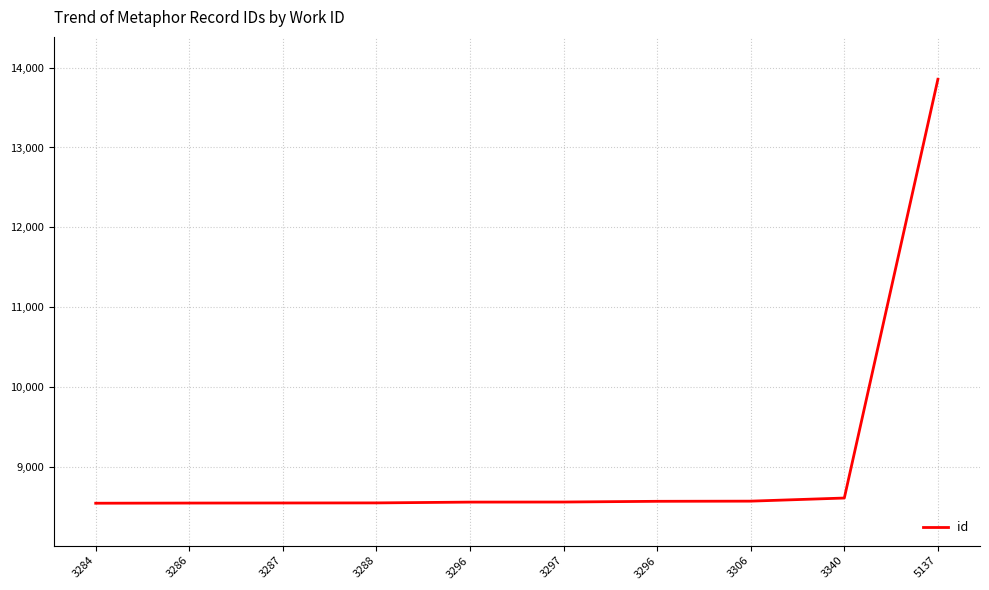

Where does the data first go above 8561?

3296